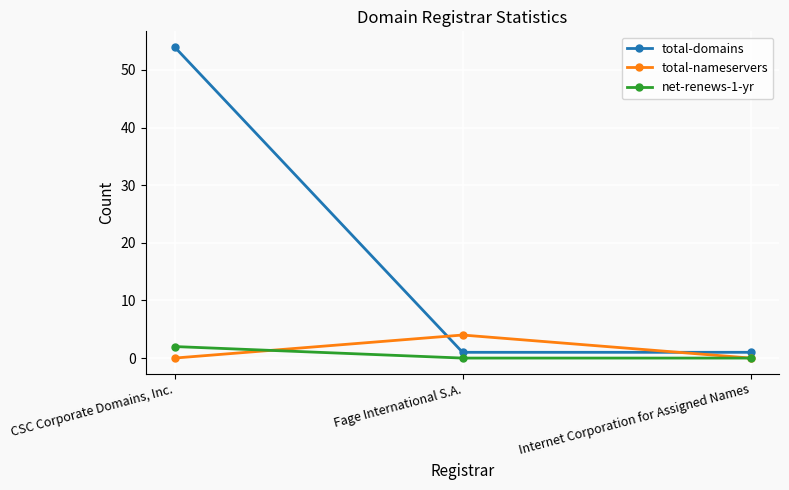

What is the label of the 3rd point from the left?

Internet Corporation for Assigned Names